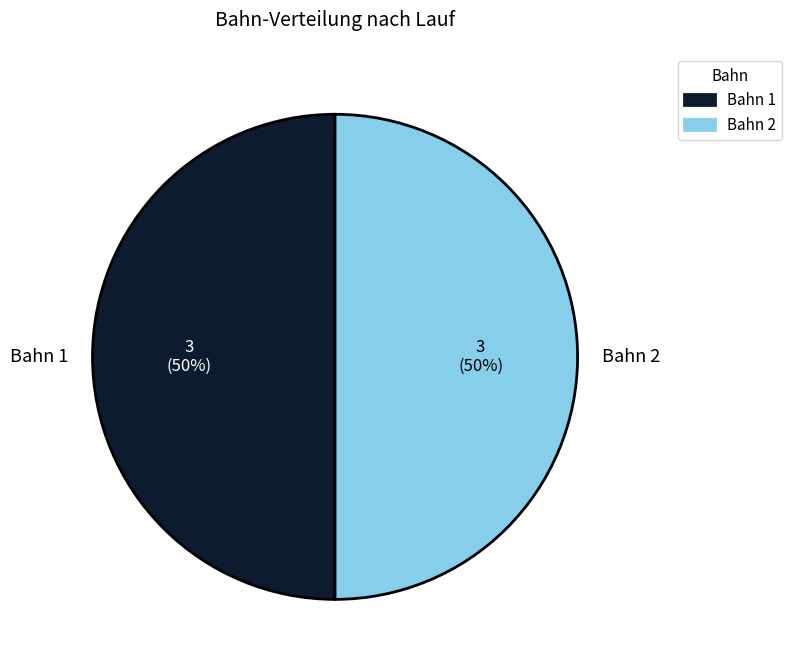

To the nearest percent, what is the average slice percentage?

50%